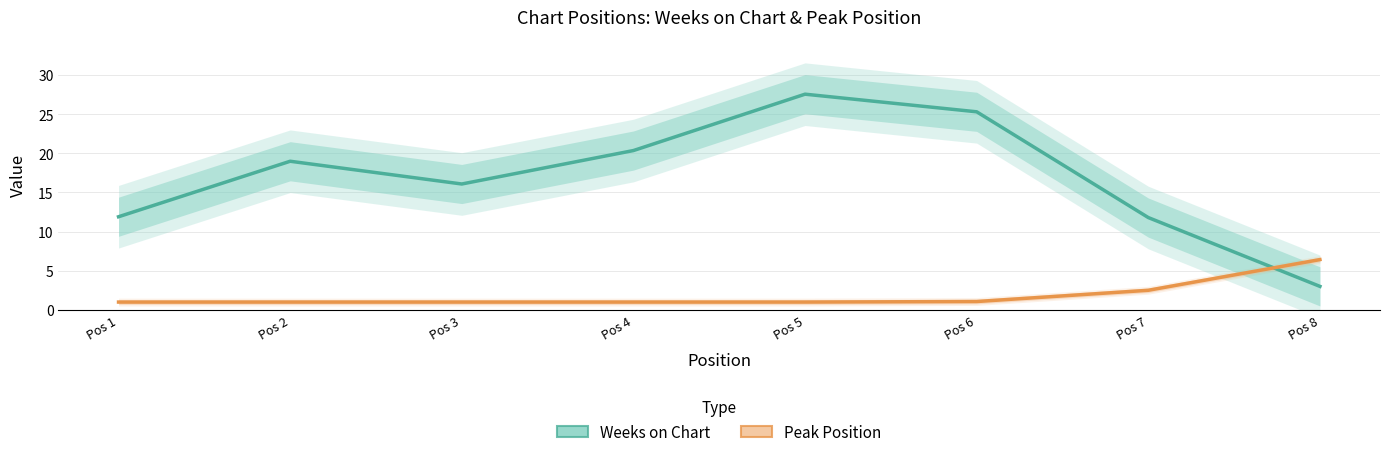

How many lines are shown in the chart?

2